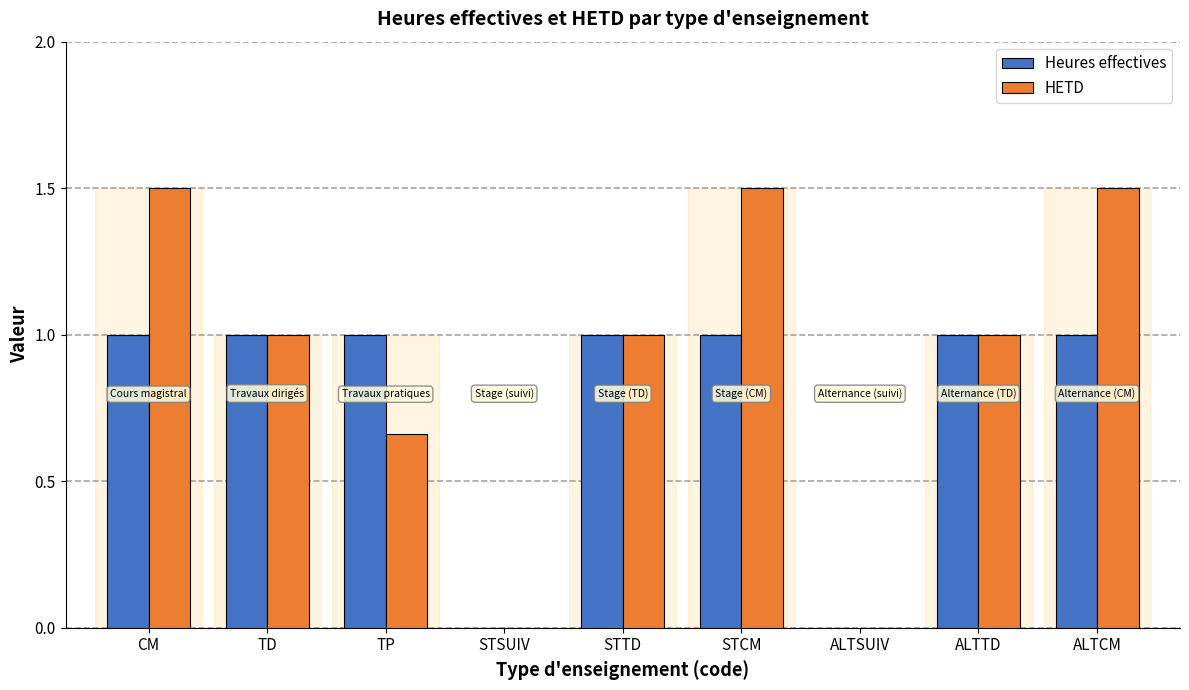

Which series has the largest total across all categories?

HETD